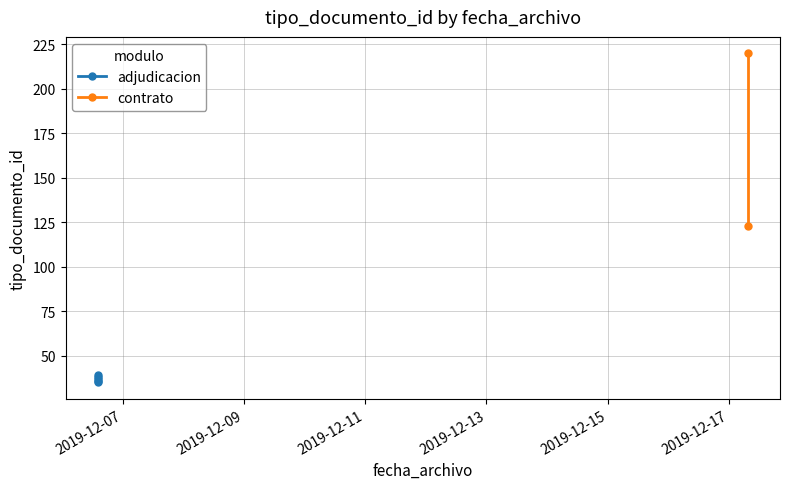

At which category does the chart reach its peak across all series?

2019-12-17 07:26:01